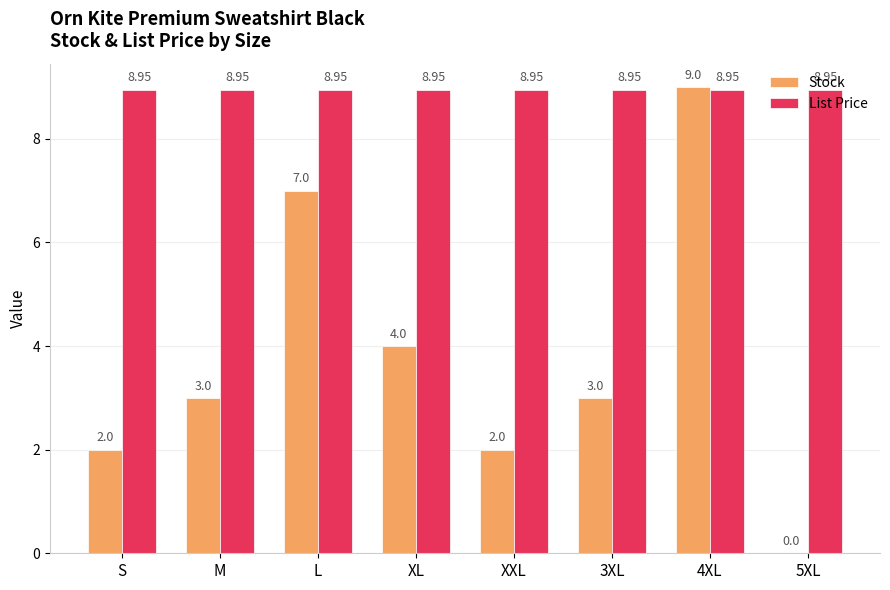

What is the difference between the Stock values at S and 4XL?

7.0